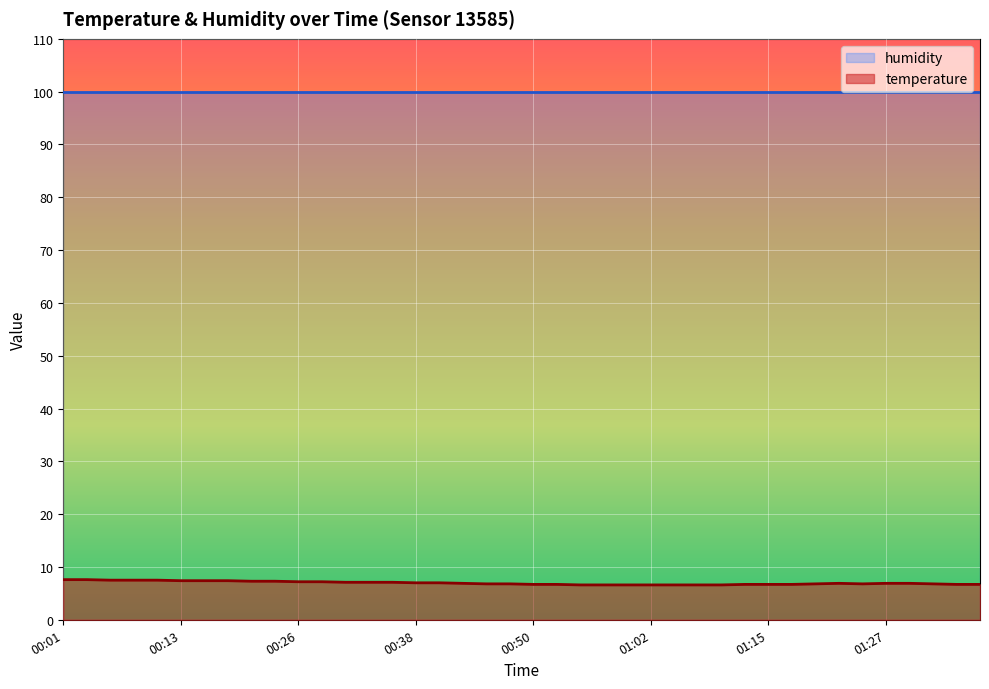

What is the sum of the values at 00:45 and 01:05?

13.4